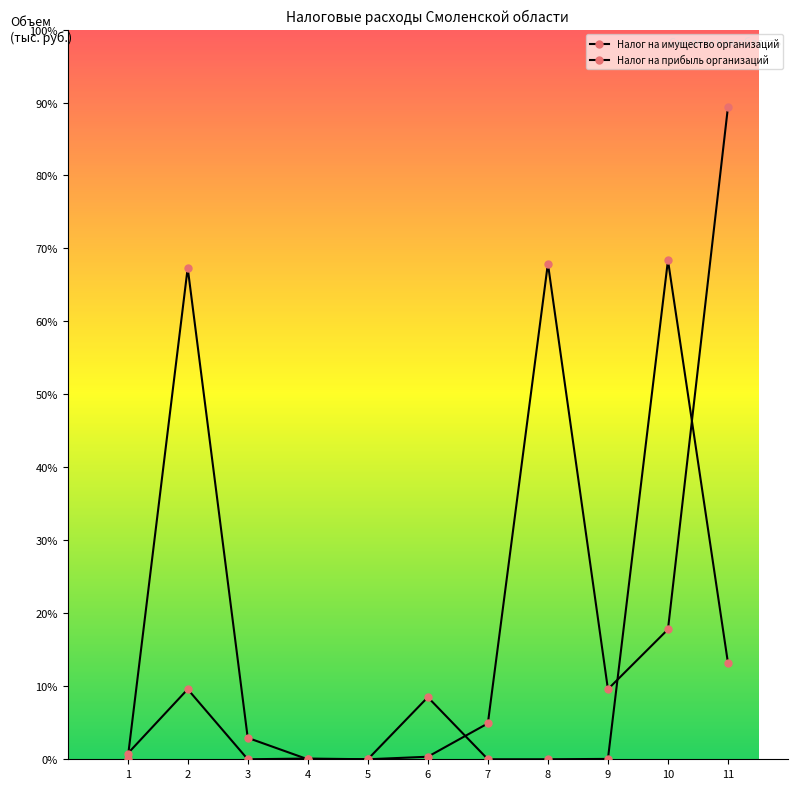

Is this an area chart (filled region under the line)?

No